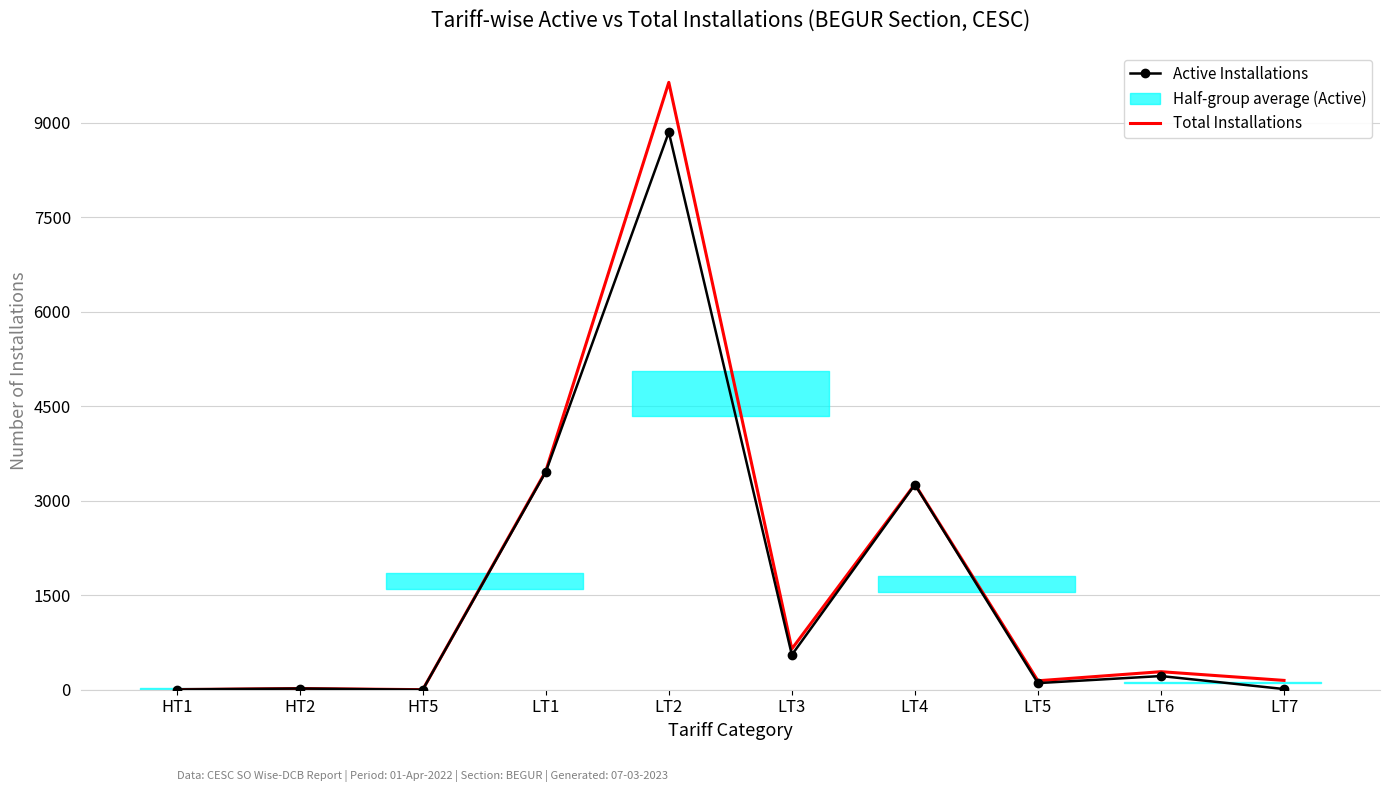

How many values in the Total Installations series exceed 286?

4